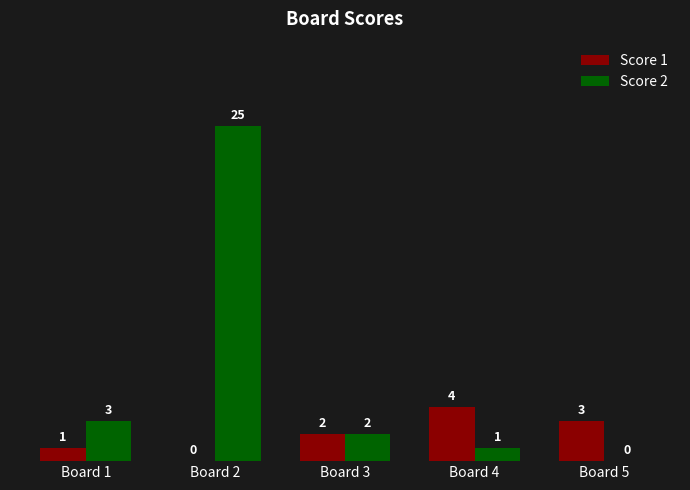

Reading left to right, what are all the values shown in this chart?

Score 1: 1	0	2	4	3
Score 2: 3	25	2	1	0